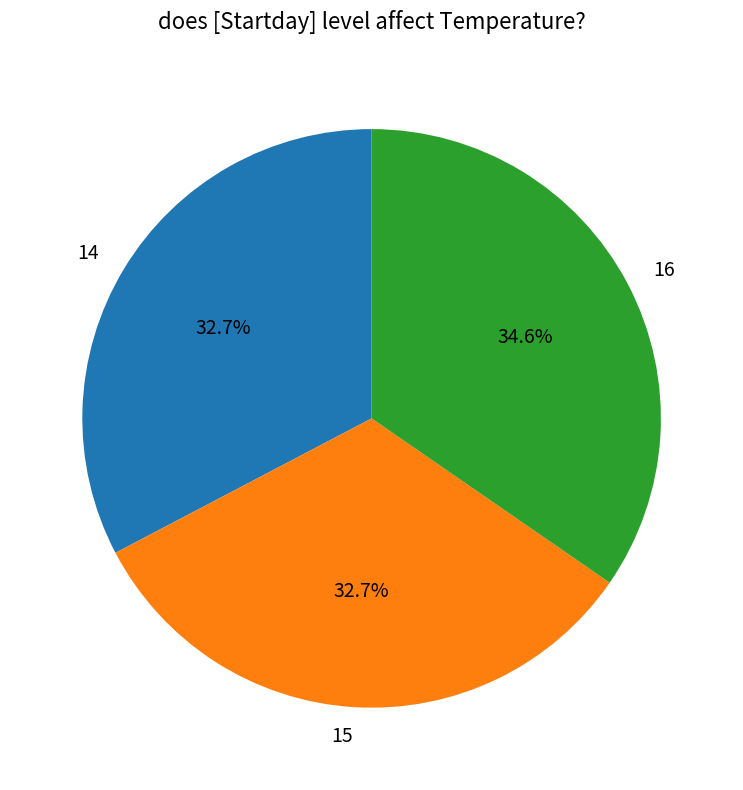

Approximately how many times larger is the value at 16 compared to 15?

1.1